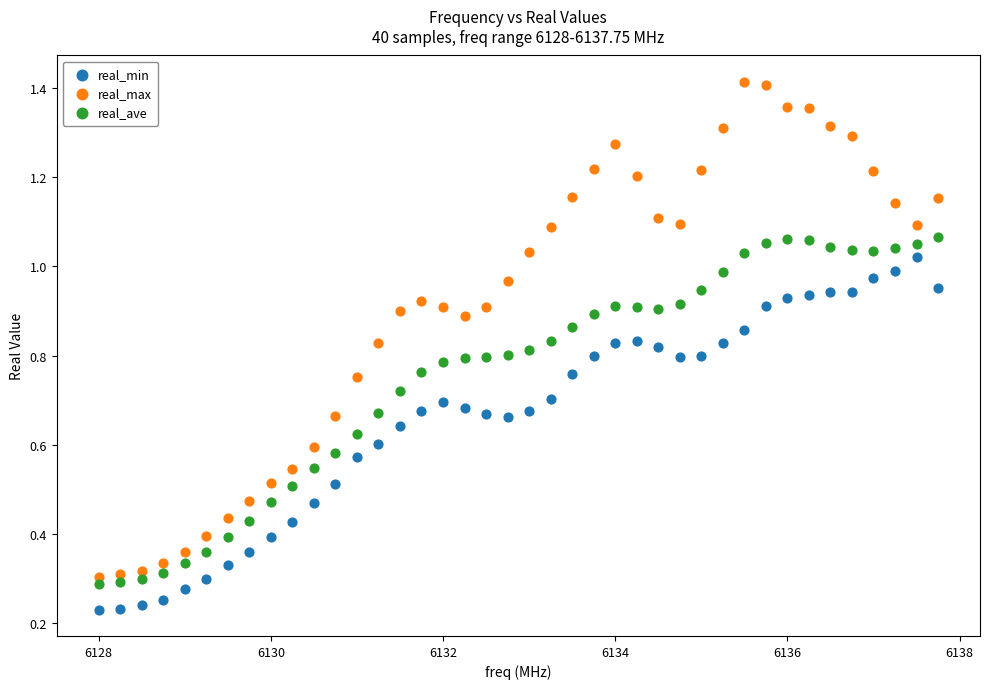

Which series has the largest Y range (max minus min)?

real_max